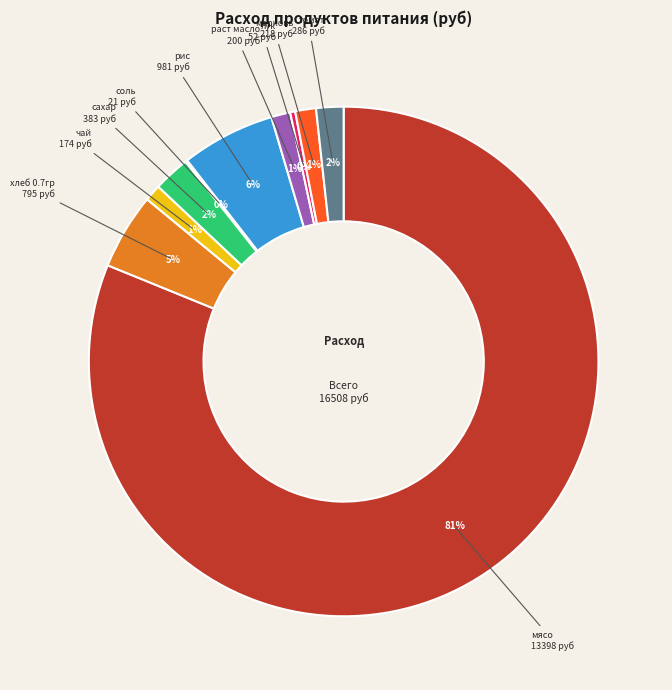

Which has a higher value, хлеб 0.7гр or лук?

хлеб 0.7гр